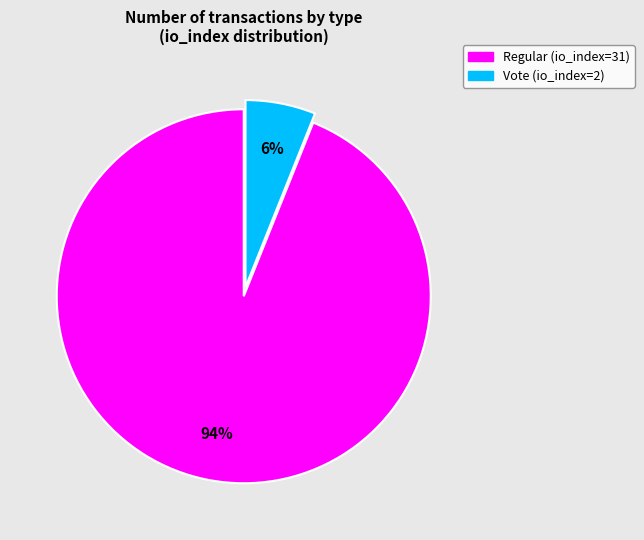

Count the number of slices in the pie.

2